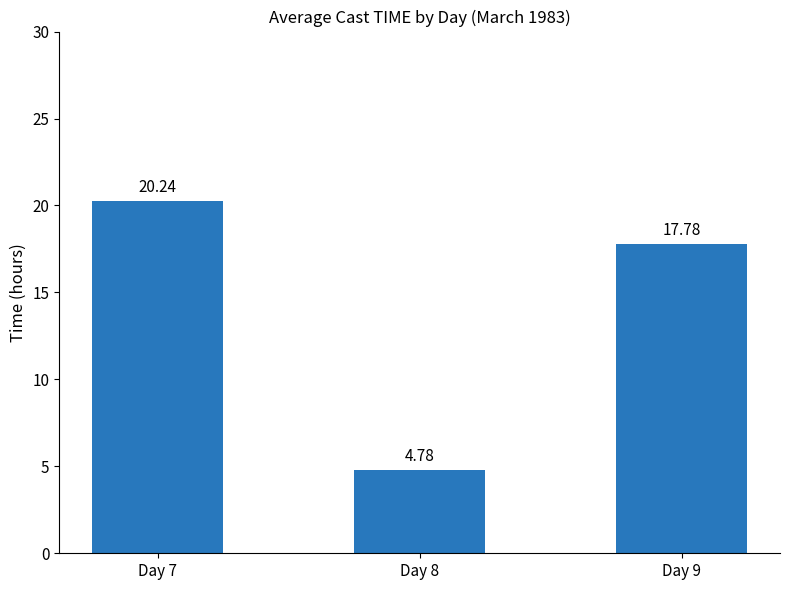

At which label does the data first exceed 17?

Day 7